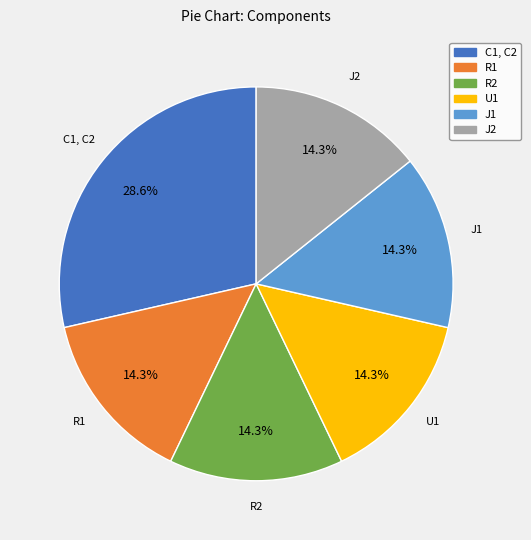

Is it true that R2 is 14% of the pie?

True